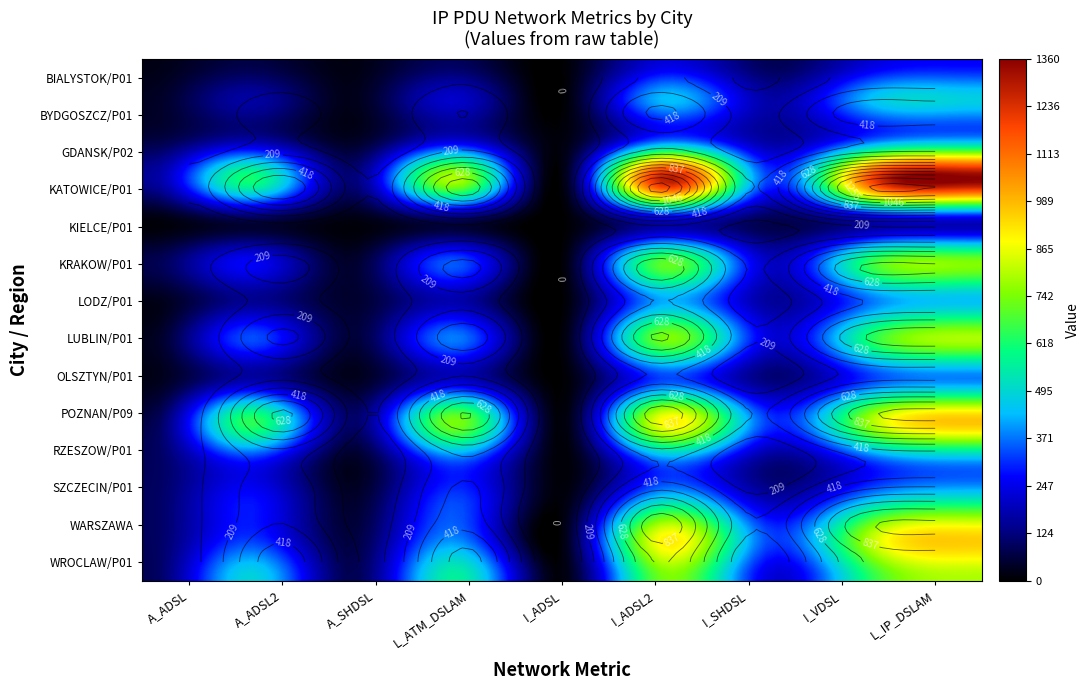

Which series changed the most between 1 and 8?

KATOWICE/P01